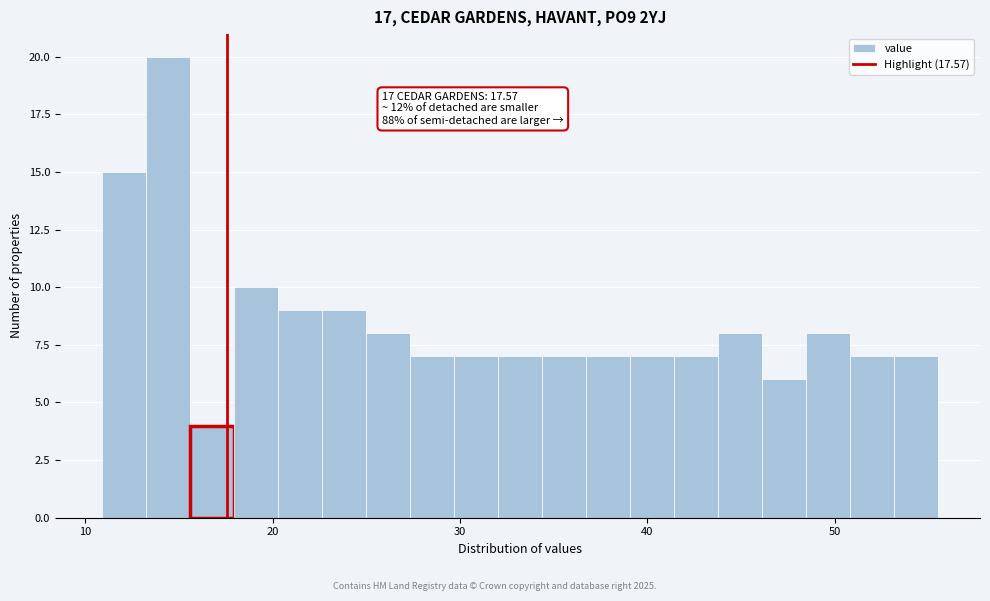

Read against the x-axis, roughly where is the centre of the tallest bar?

14